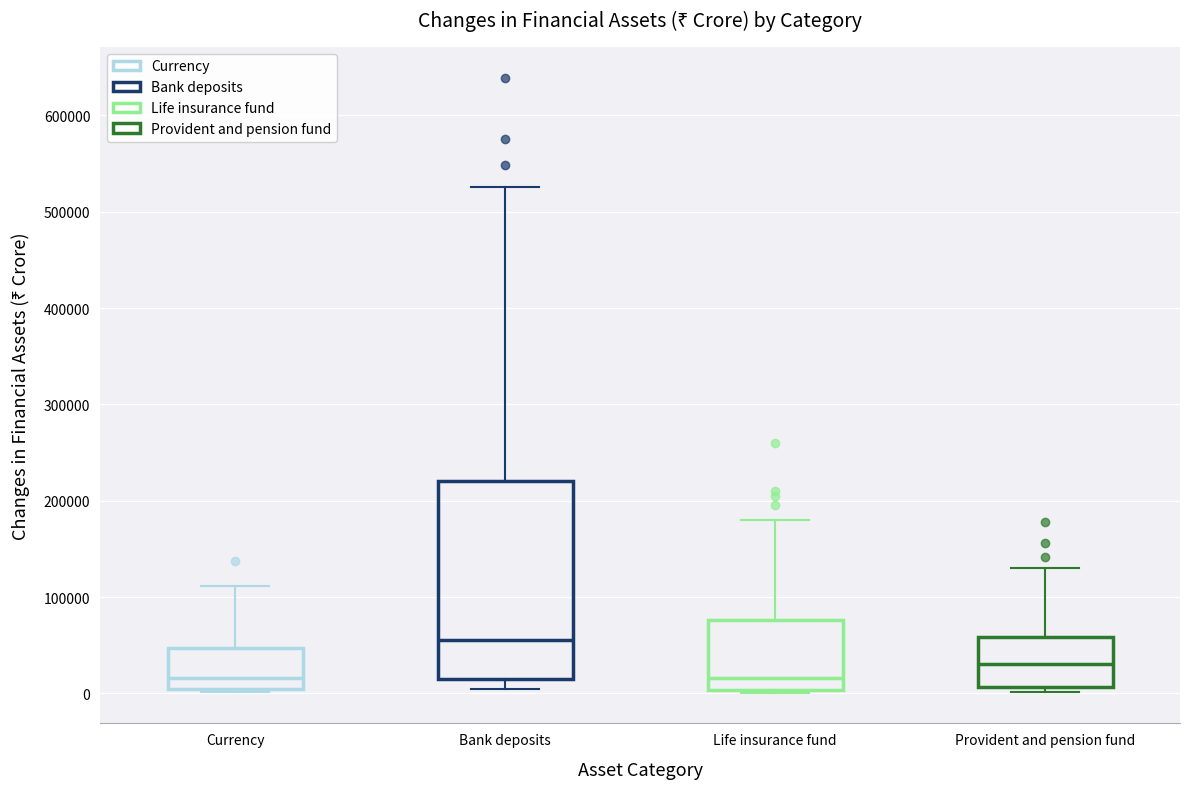

Where does the upper whisker of the box for Currency end on the y-axis? The values are not printed on the chart, so give them approximately, as read against the axis.

110000